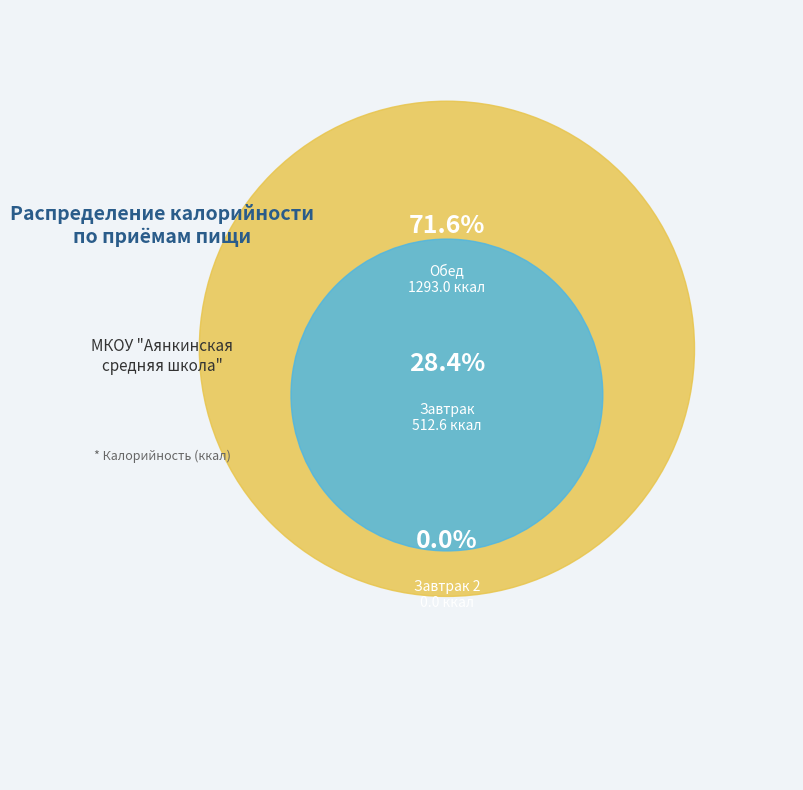

Which category has the smallest portion of the pie?

Завтрак 2